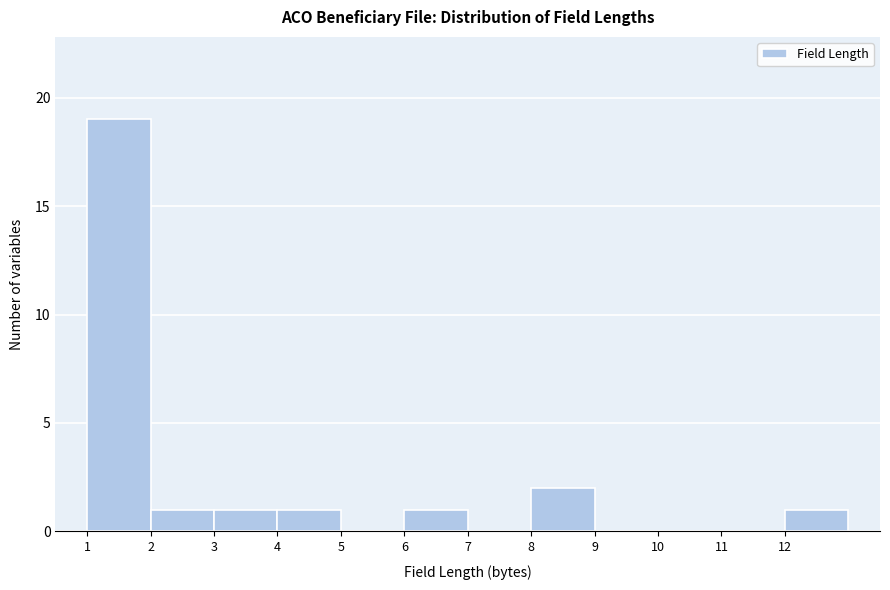

Reading left to right, list every bar in this chart as the range it spans on the x-axis followed by its height. The values are not printed on the chart, so give them approximately, as read against the axis.

1 to 2: 19
2 to 3: 1
3 to 4: 1
4 to 5: 1
5 to 6: 0
6 to 7: 1
7 to 8: 0
8 to 9: 2
9 to 10: 0
10 to 11: 0
11 to 12: 0
12 to 13: 1